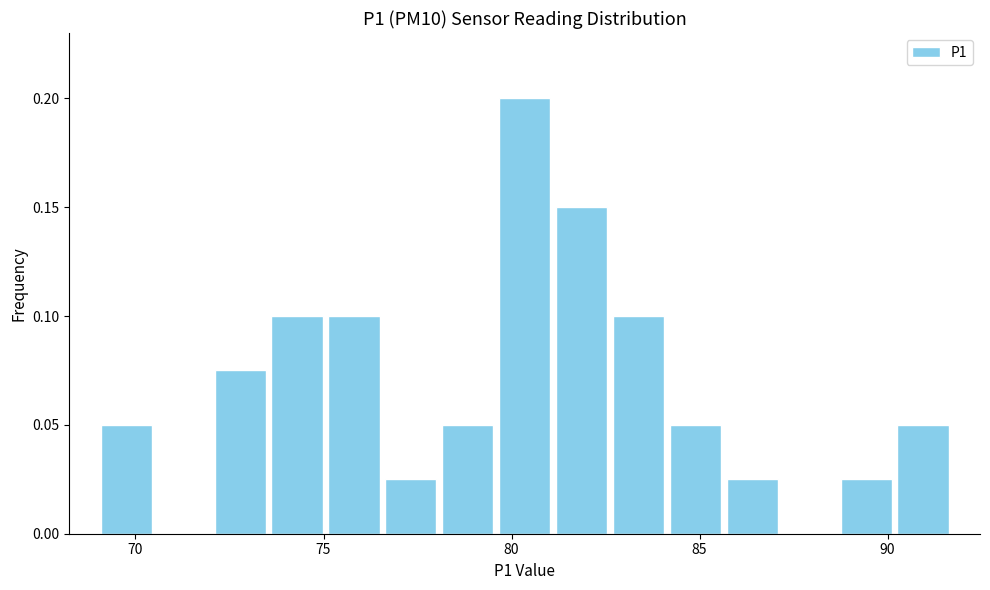

Read against the x-axis, roughly where is the centre of the tallest bar?

80.5